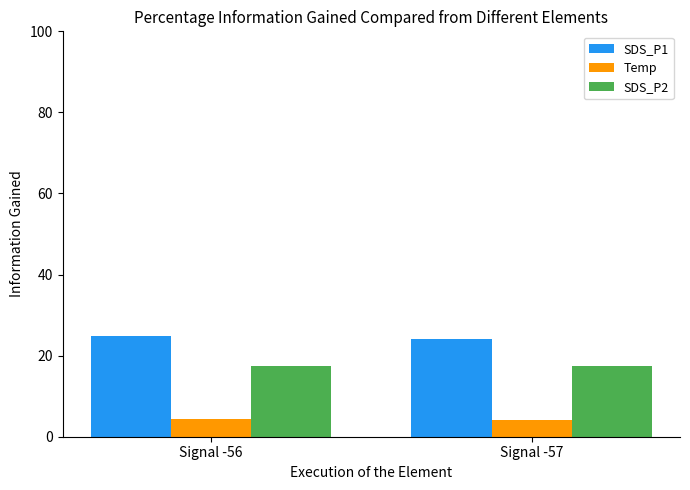

What is the spread (max minus min) of values at Signal -57?

20.0